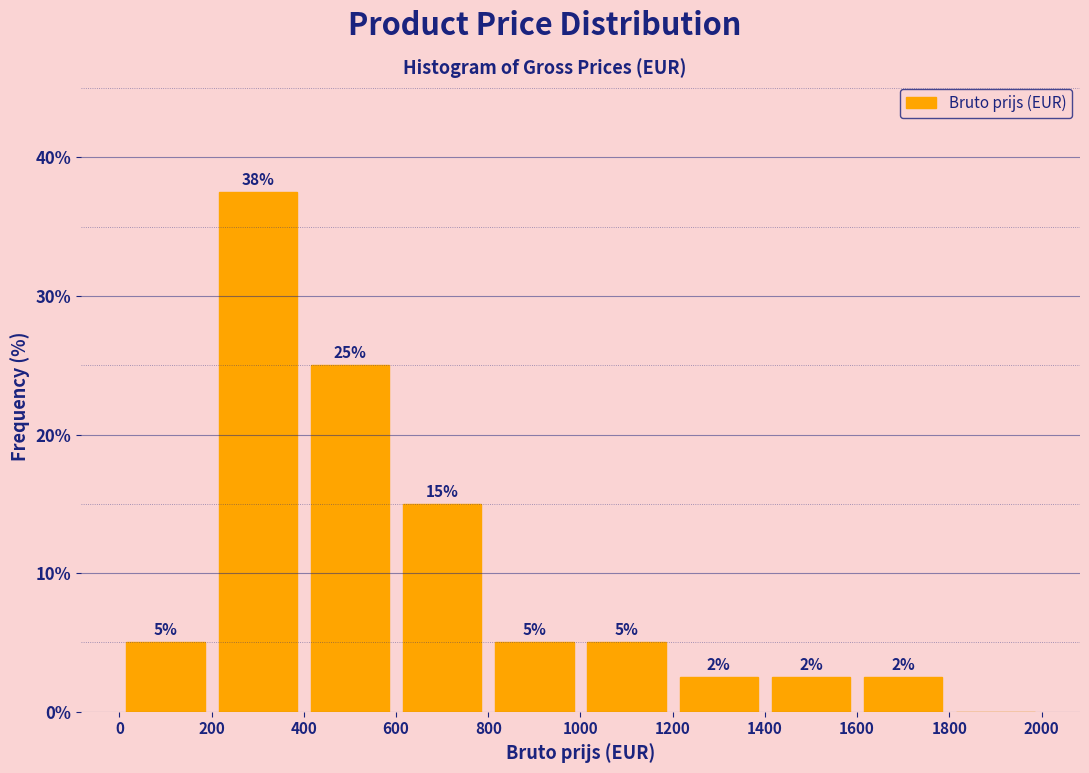

Over which range of the x-axis is the bar tallest?

200 to 400